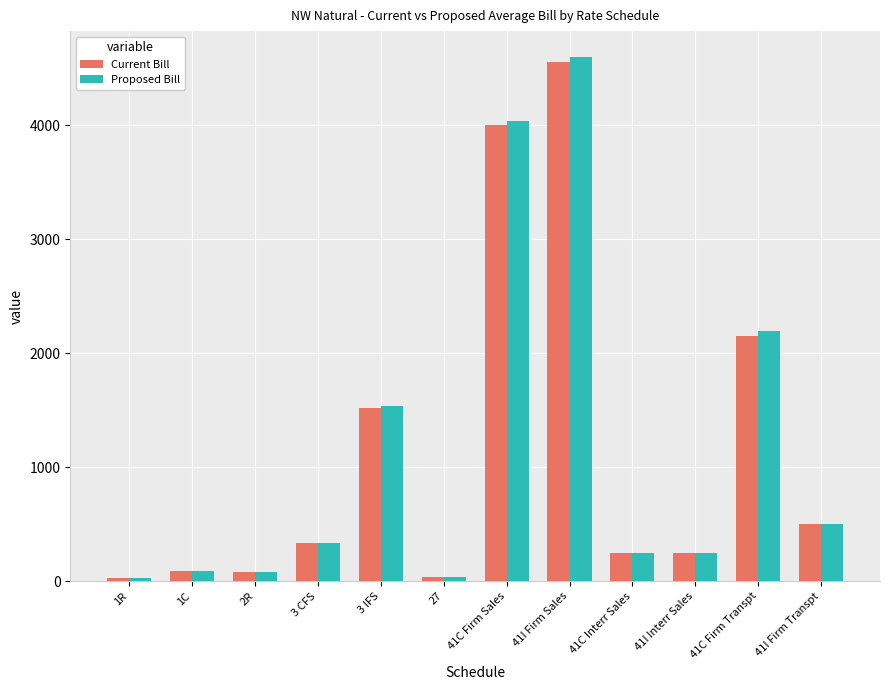

What is the total value across all series at 3 IFS?

3051.8